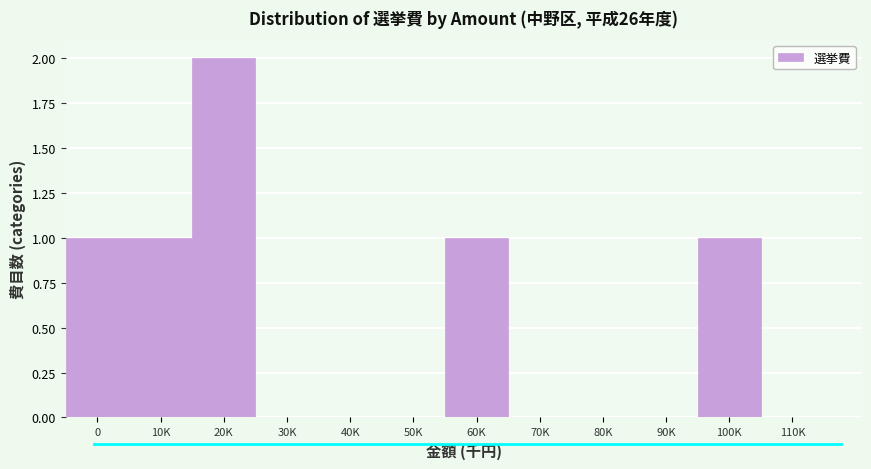

Reading left to right, what are all the values shown in this chart?

0=1	10K=1	20K=2	30K=0	40K=0	50K=0	60K=1	70K=0	80K=0	90K=0	100K=1	110K=0